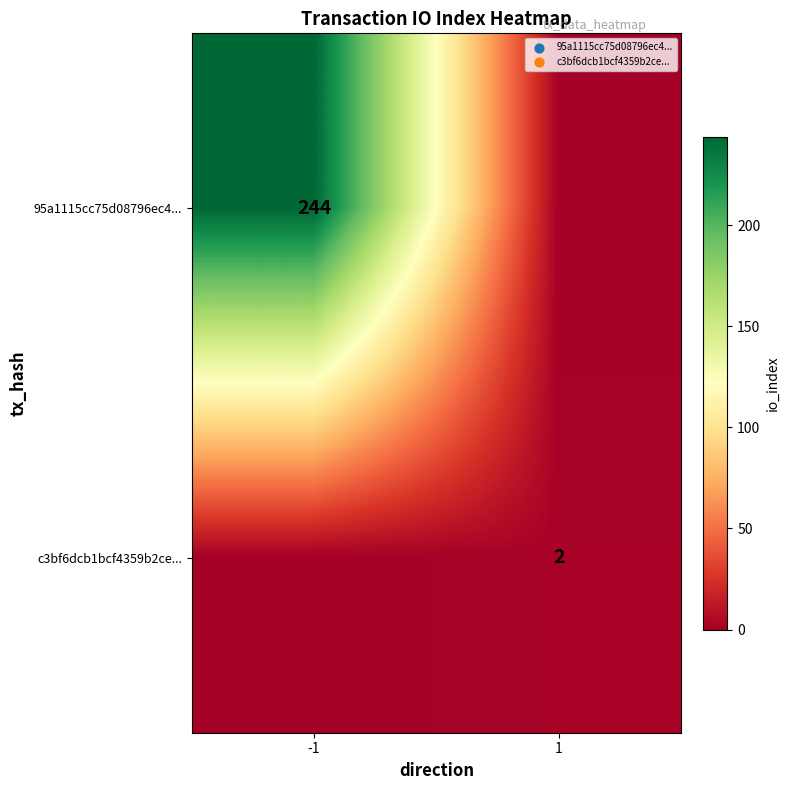

Is the value of 95a1115cc75d08796ec4... at -1 greater than the value of c3bf6dcb1bcf4359b2ce... at 1?

Yes